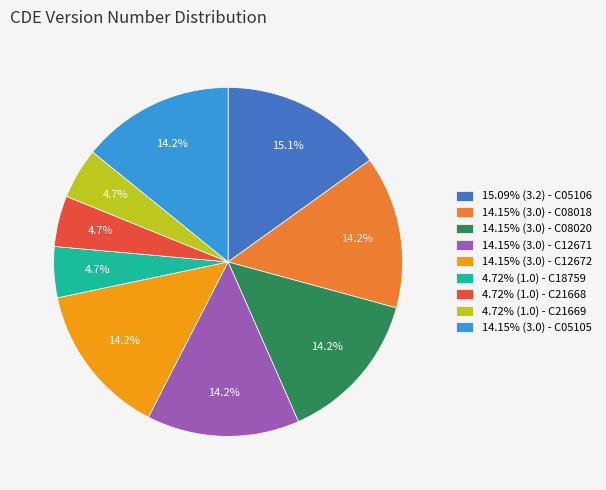

What percentage do 14.15% (3.0) - C12671 and 14.15% (3.0) - C08018 together represent?

28.3%